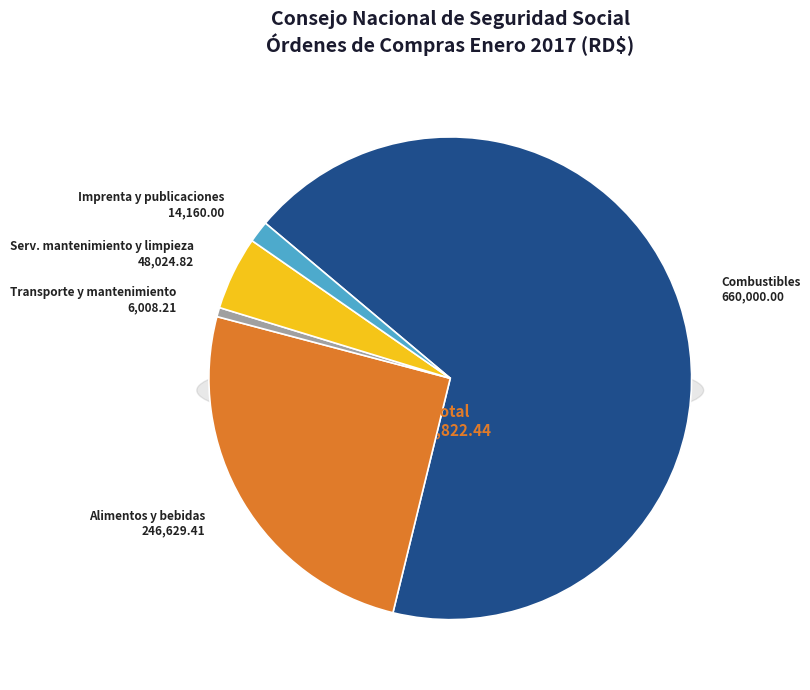

What is the total percentage of Imprenta y publicaciones and Transporte y mantenimiento?

2.1%